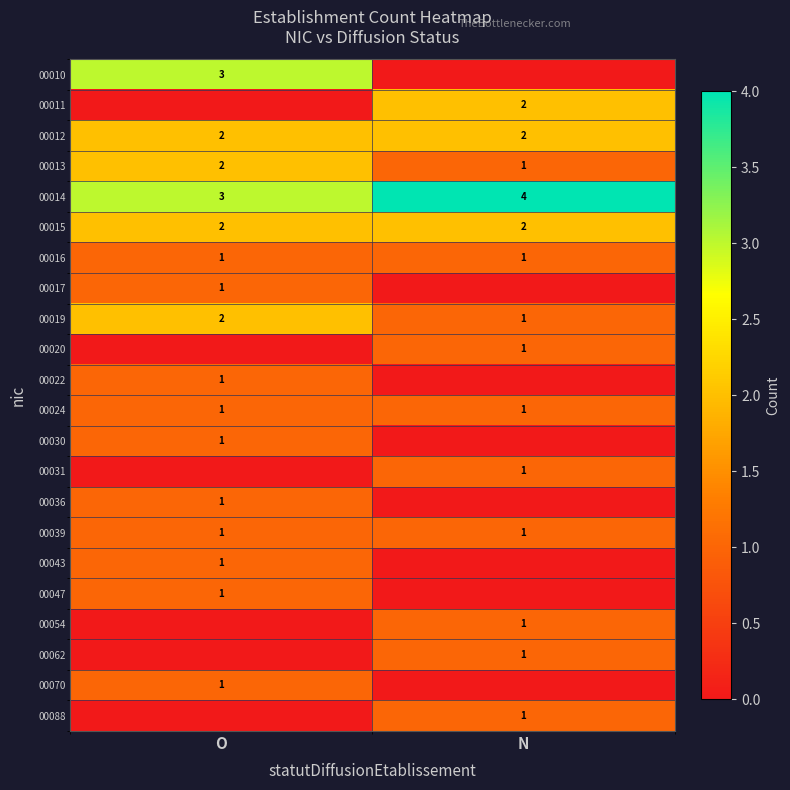

What is the difference between the highest and lowest values at N?

4